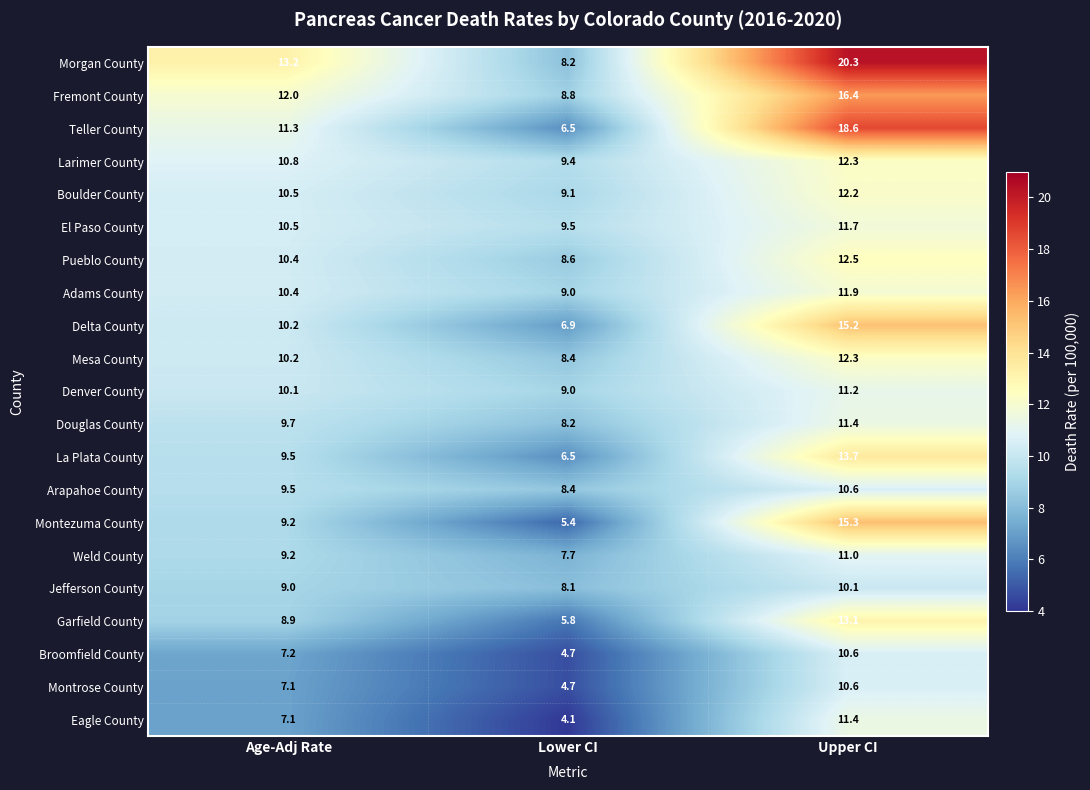

How many data points does each series have?

3